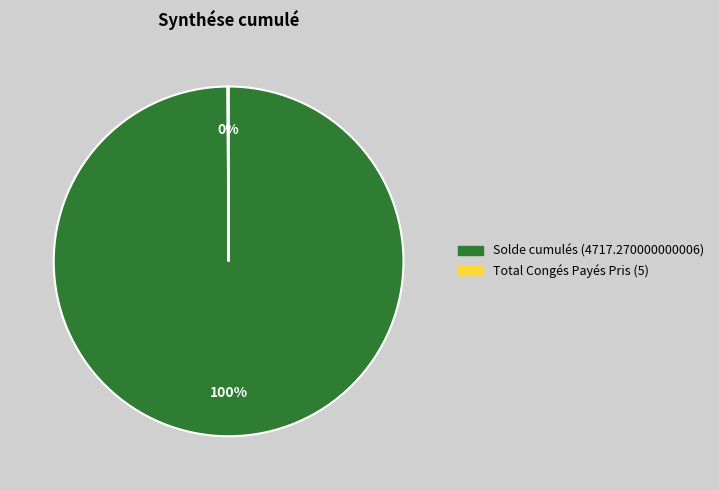

To the nearest percent, what is the average slice percentage?

50%